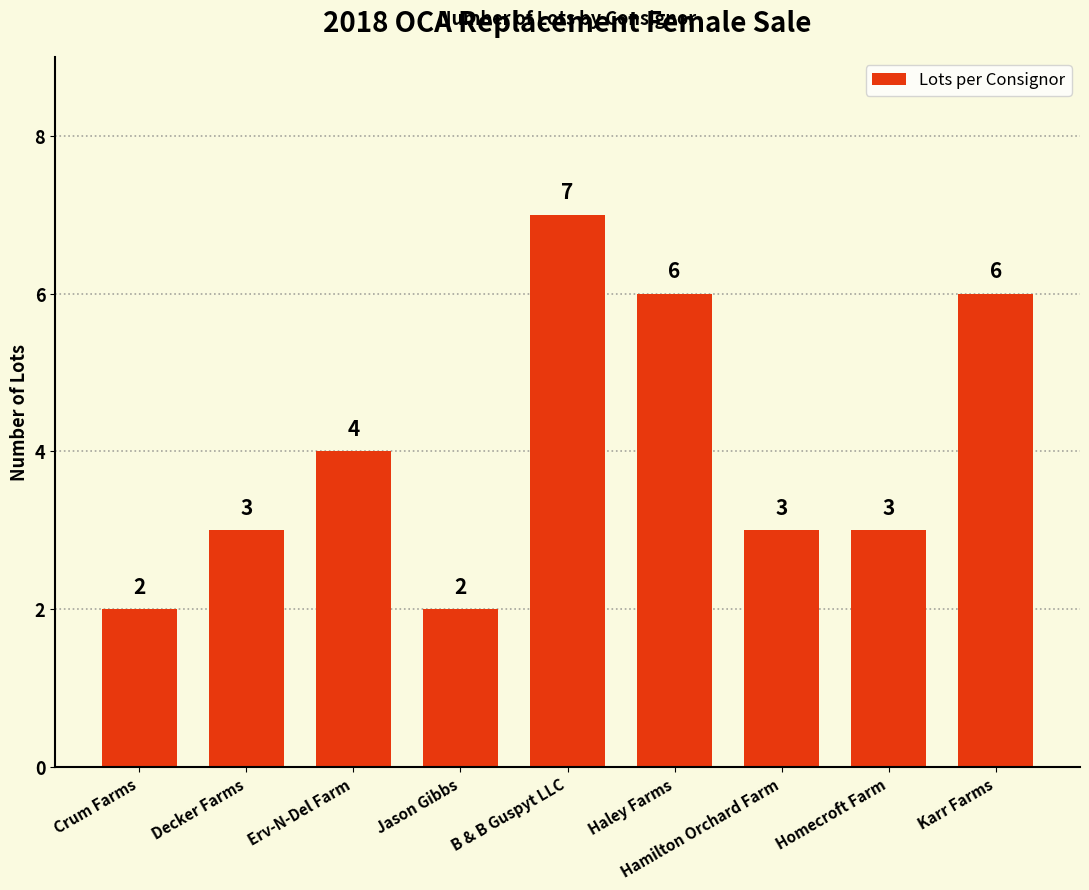

Reading left to right, extract all data points from this chart.

2	3	4	2	7	6	3	3	6